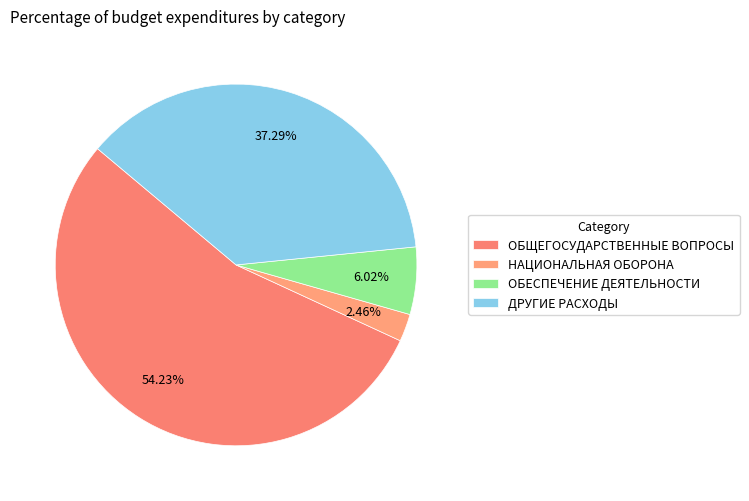

What portion of the pie excludes ДРУГИЕ РАСХОДЫ?

62.7%